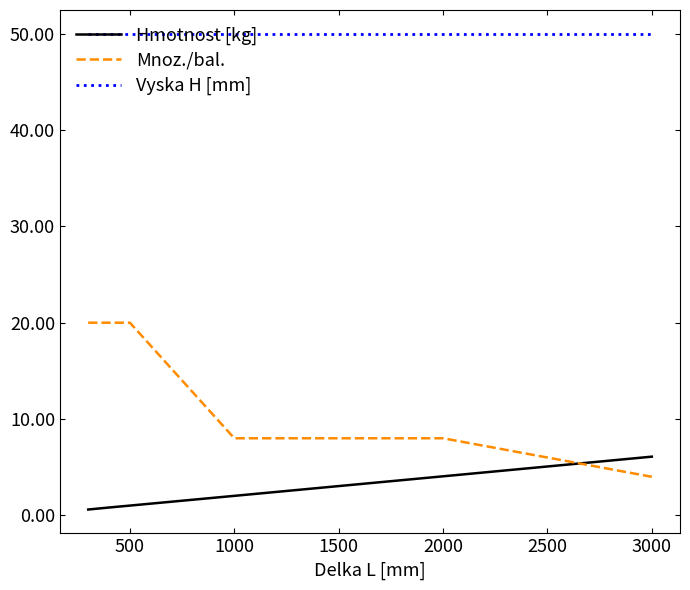

What is the difference between the maximum and minimum values in the Hmotnost [kg] series?

5.5